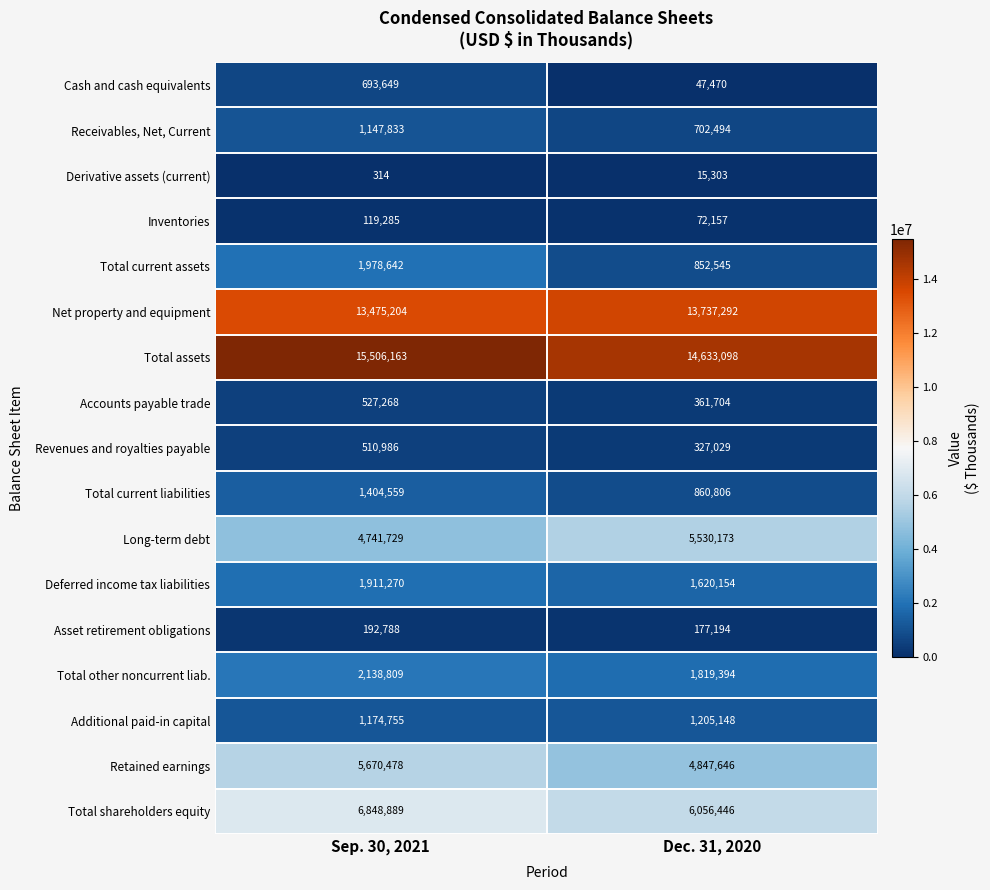

Between Sep. 30, 2021 and Dec. 31, 2020, which series saw the biggest shift?

Total current assets